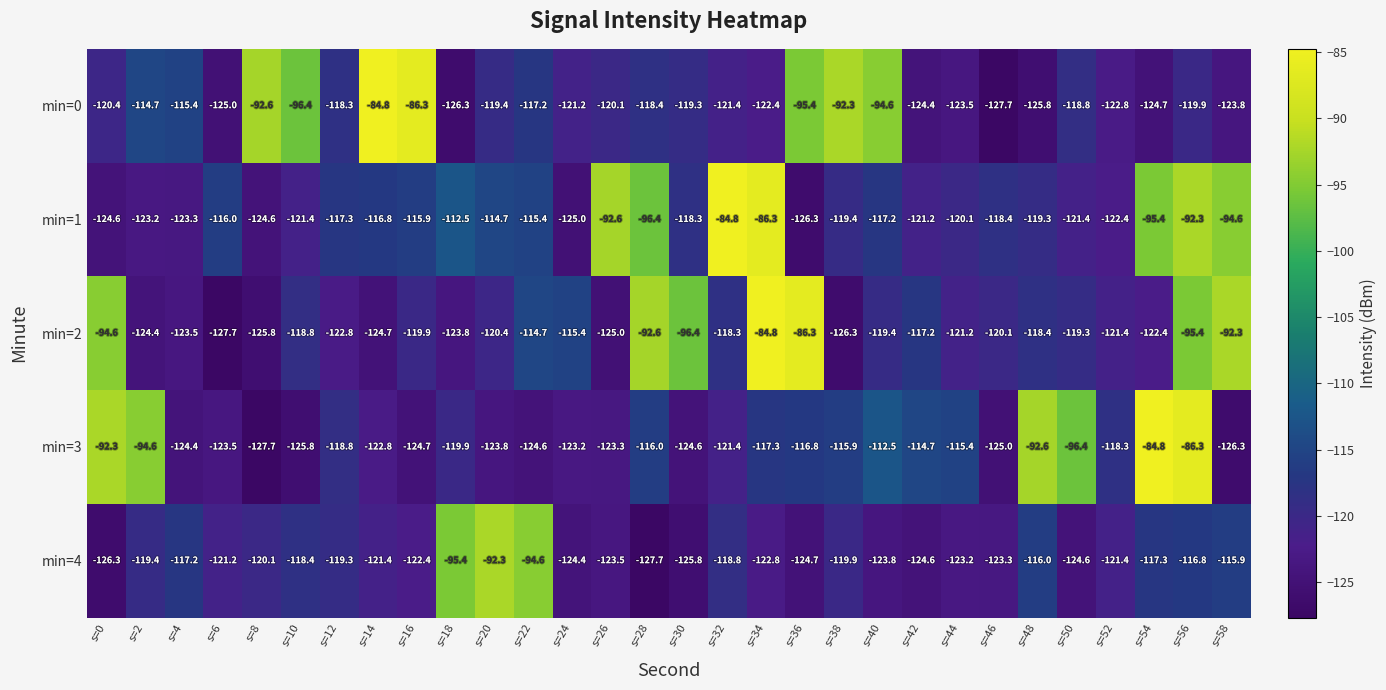

What is the average value of the min=0 series?

-114.4